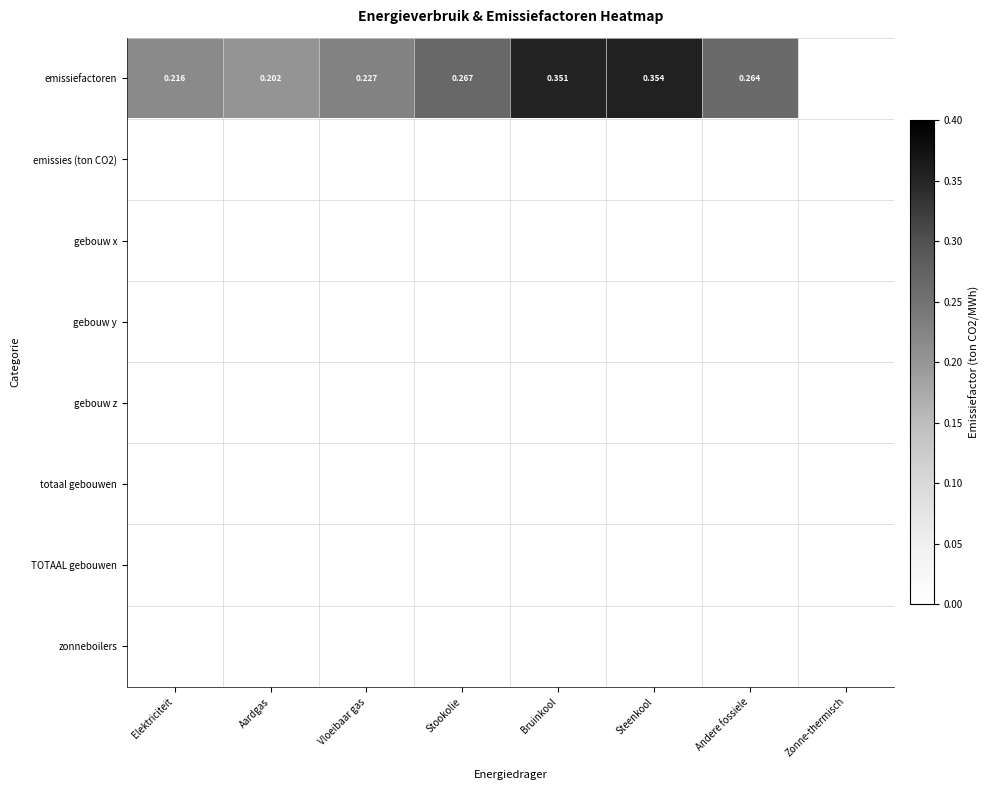

At how many categories does at least one series exceed 0?

7